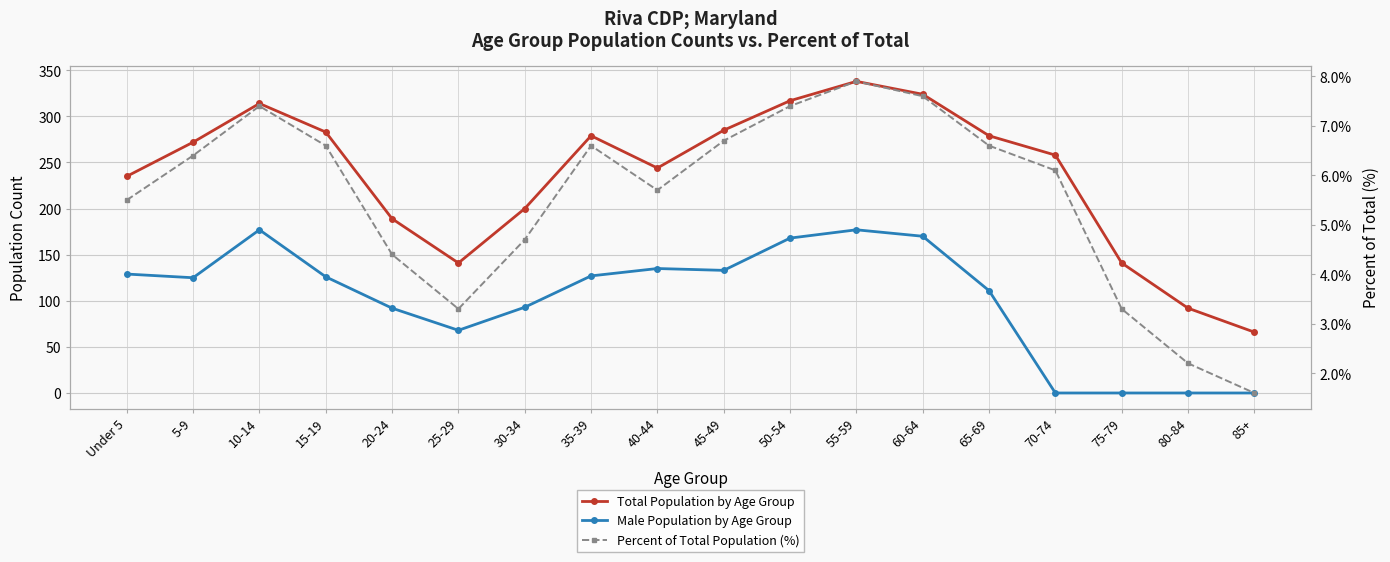

The Male Population by Age Group series shows 106.9 at 25-29. True or false?

False